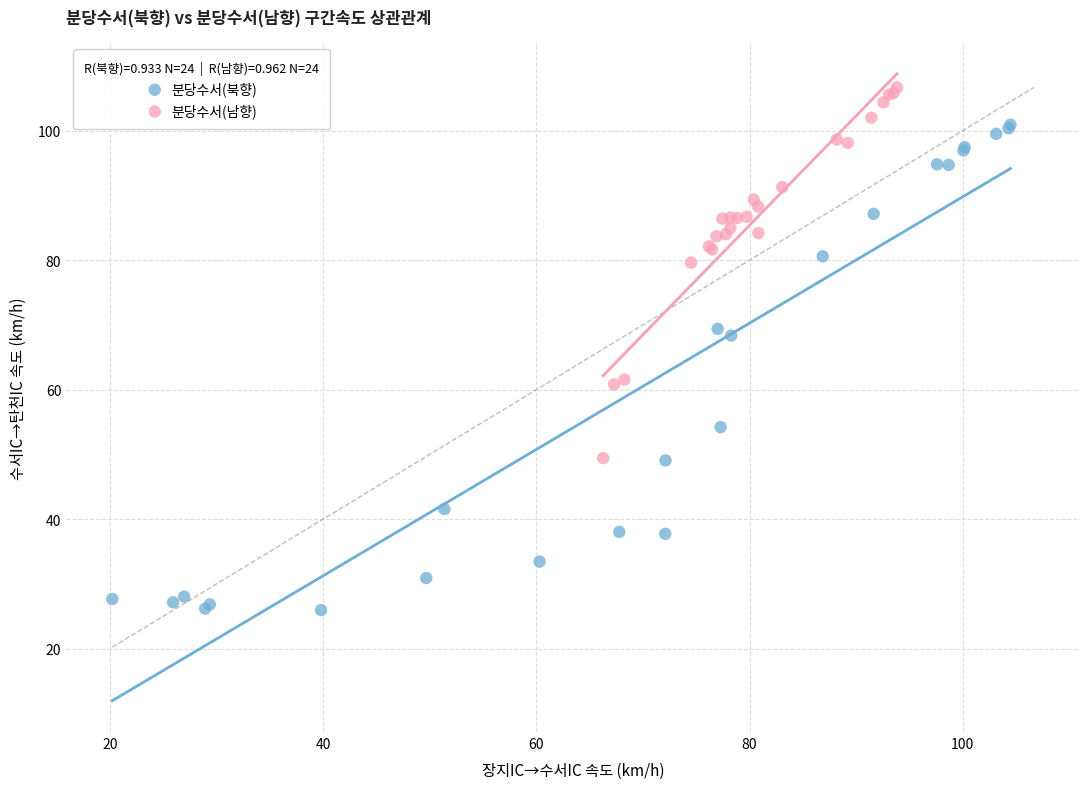

Which series contains the lowest Y value?

분당수서(북향)